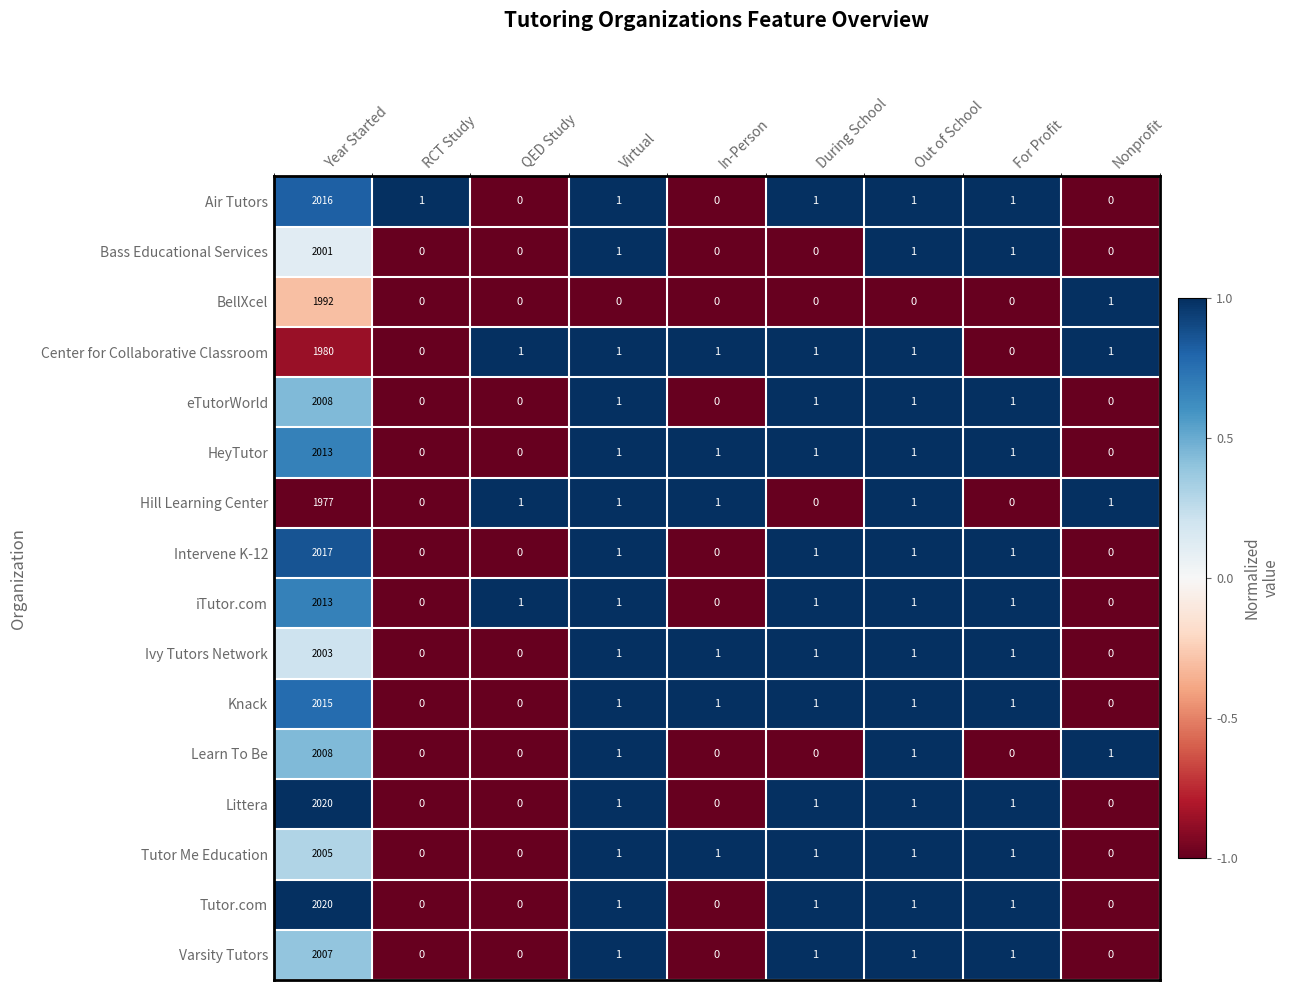

Which category has the highest value in the Air Tutors series?

Year Started